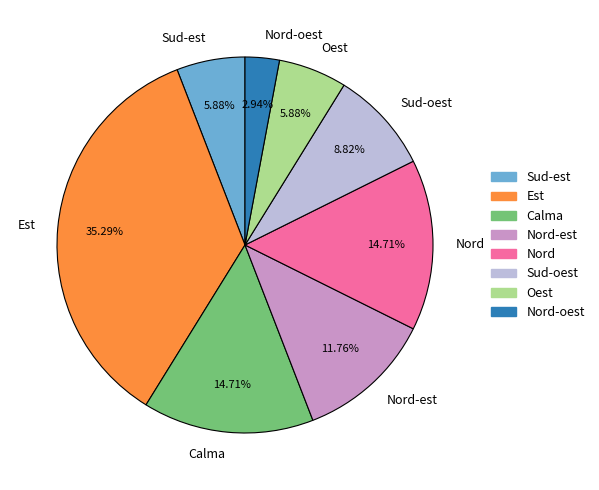

Between Calma and Nord-est, which is larger?

Calma